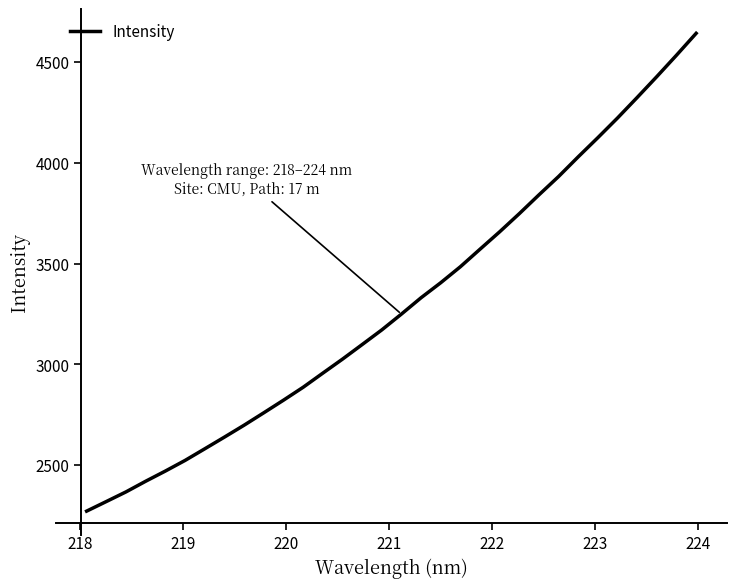

What is the smallest value displayed?

2272.0